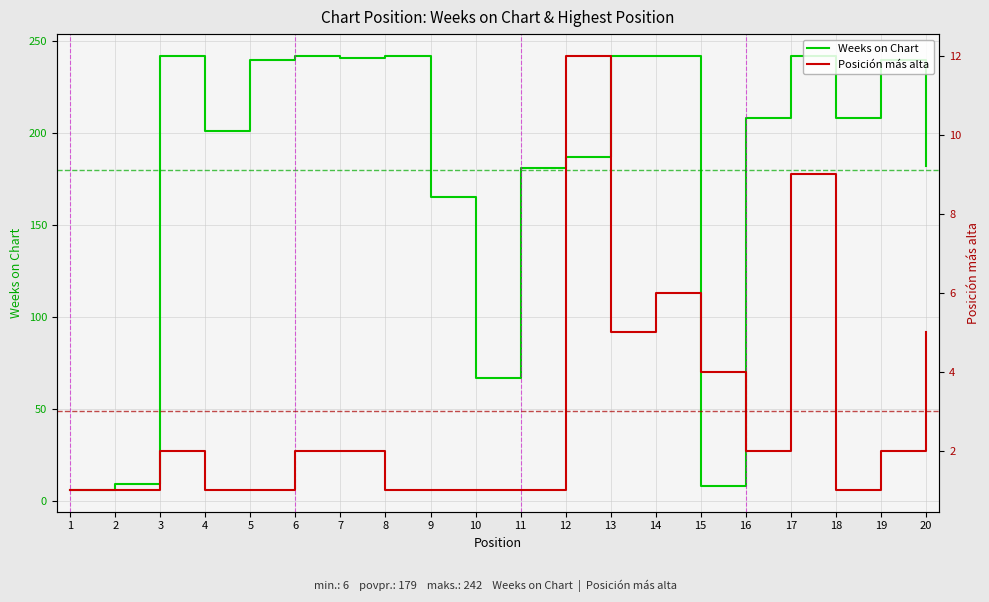

What are all the series names shown in the legend?

Weeks on Chart, Posición más alta